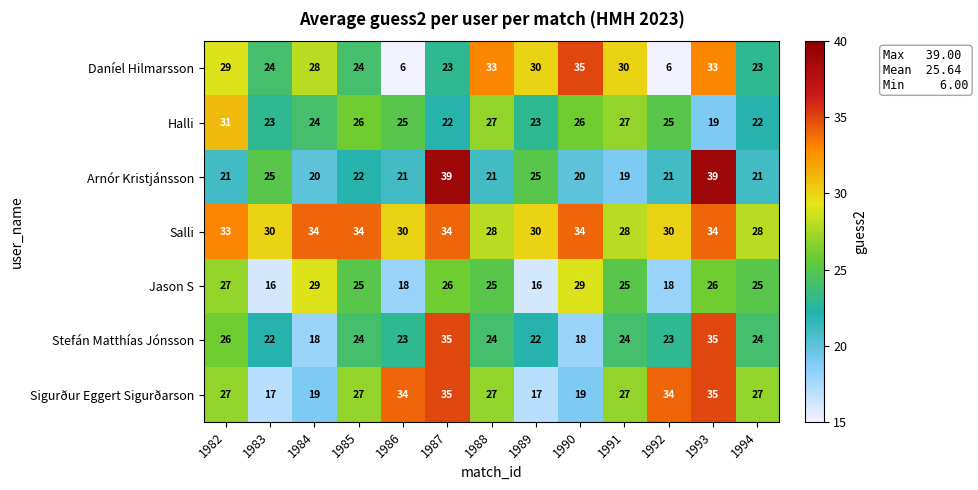

What is the greatest value displayed?

39